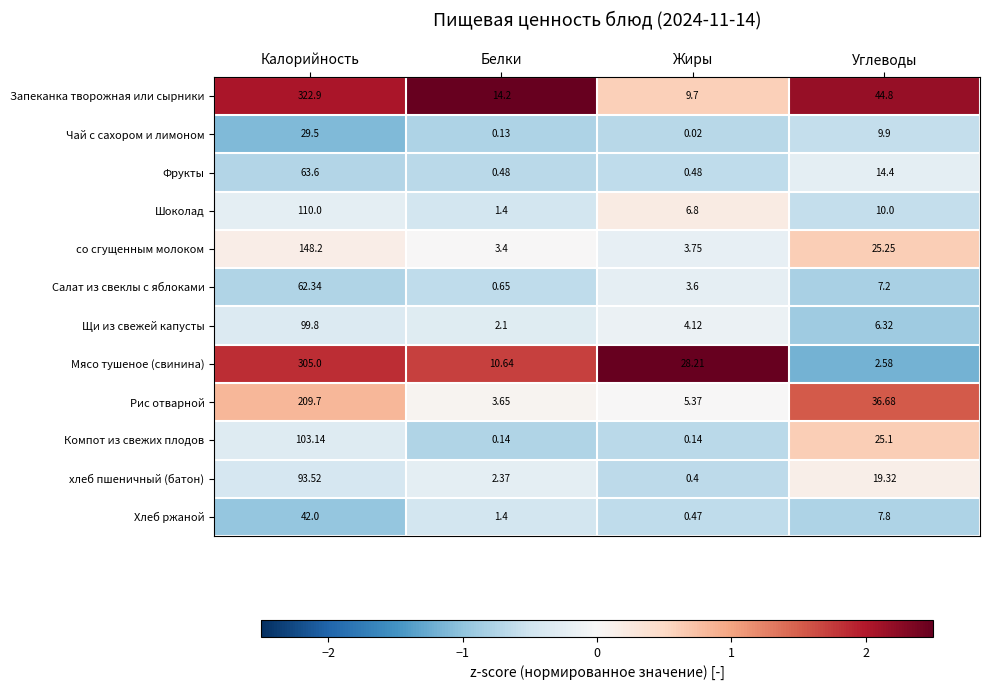

At which category does the chart reach its peak across all series?

Калорийность